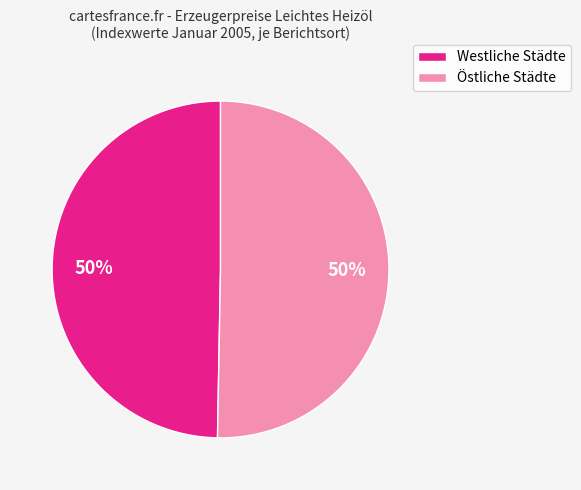

Do Östliche Städte and Westliche Städte together represent more than half of the pie?

Yes